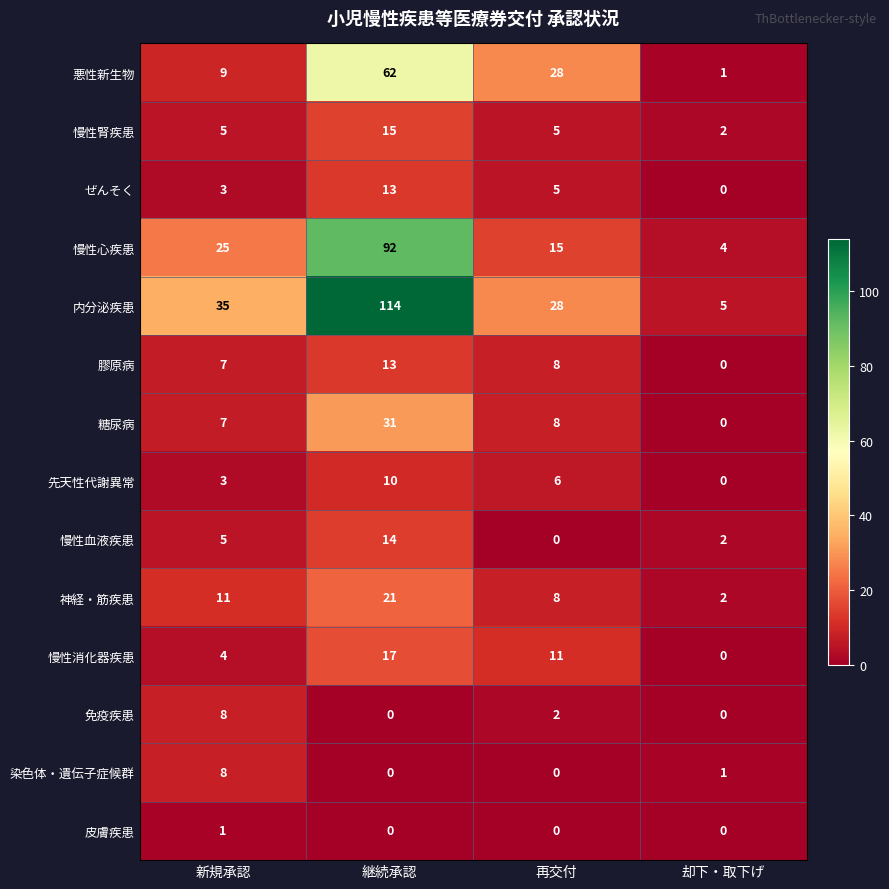

What is the spread (max minus min) of values at 新規承認?

34